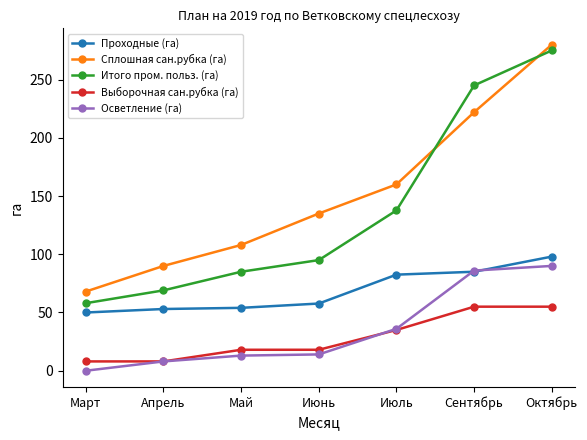

True or false: Сплошная сан.рубка (га) has more than 1 points higher than both neighbors.

False